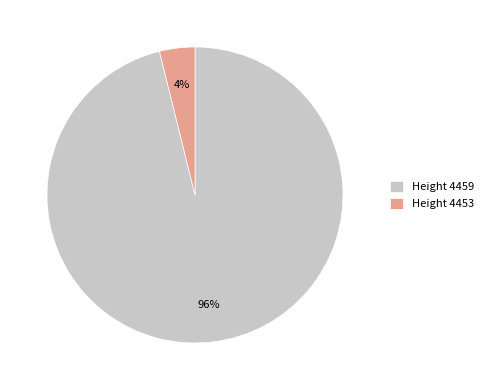

Which slice is the smallest?

Height 4453